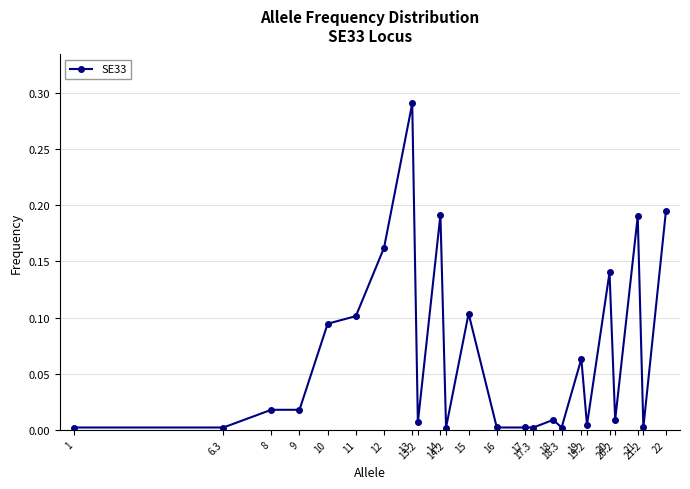

True or false: the data has more than 2 interior local peaks.

True